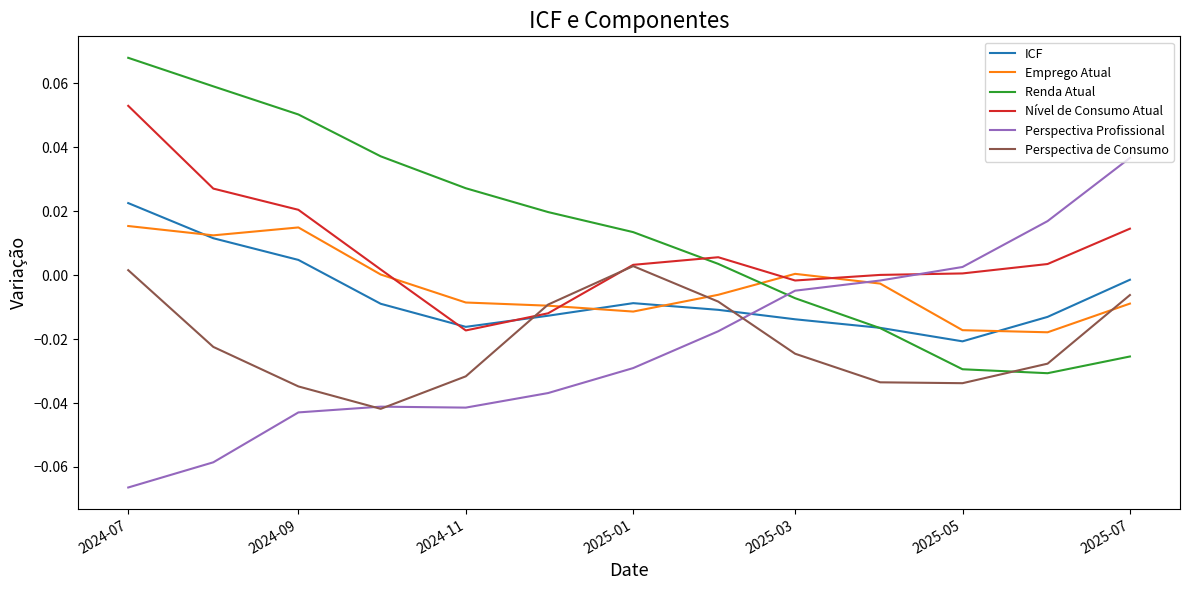

Rank the series by their maximum value, from lowest to highest.

Perspectiva de Consumo, Emprego Atual, ICF, Perspectiva Profissional, Nível de Consumo Atual, Renda Atual